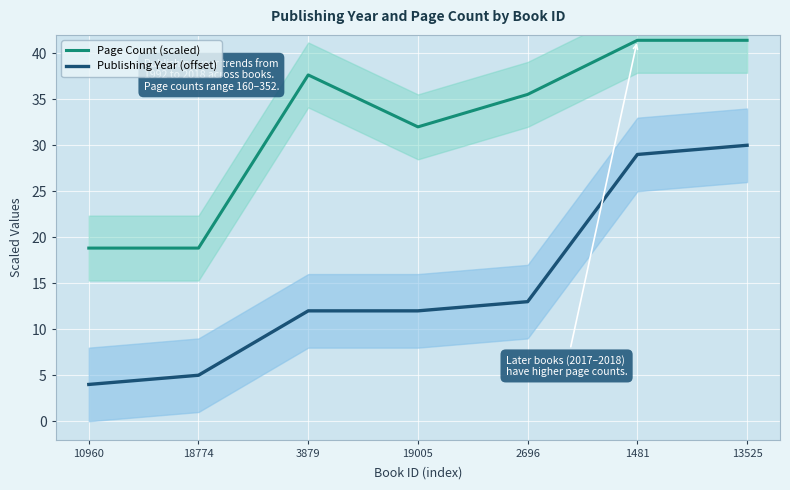

Where does the Publishing Year (offset) series first go above 12?

2696